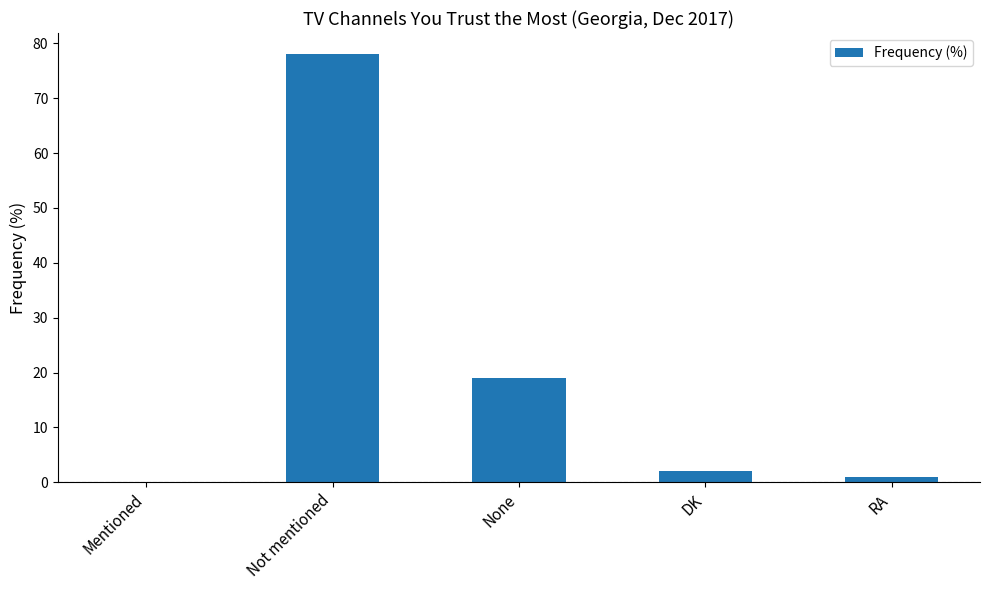

Count the number of categories in the chart.

5